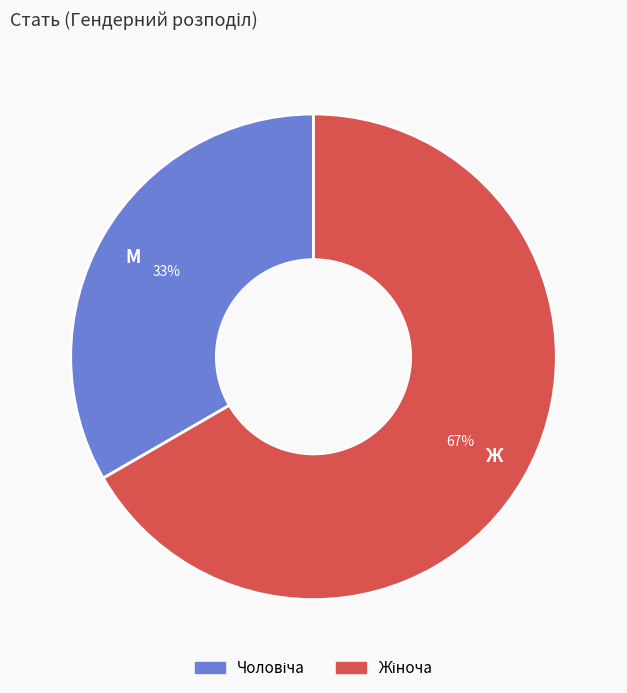

To the nearest percent, what is the average slice percentage?

50%